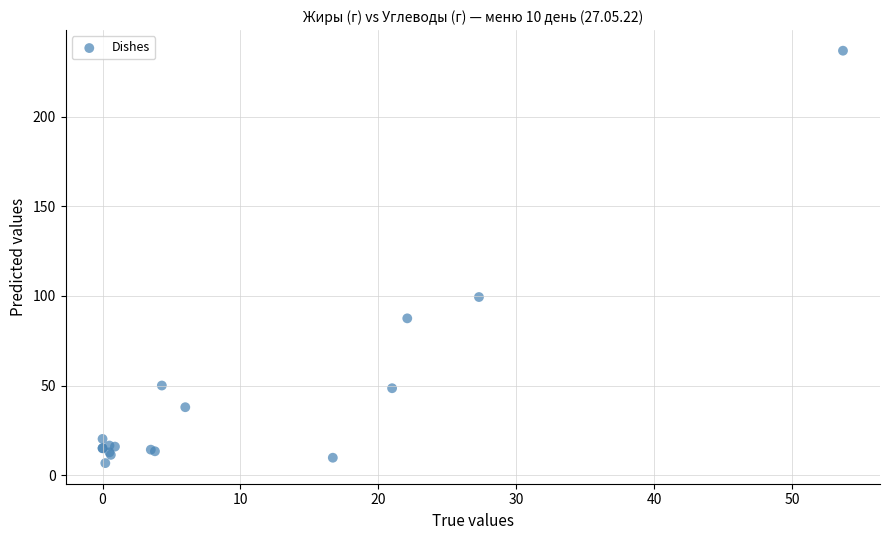

What Y value in the scatter plot is closest to 121?

99.4